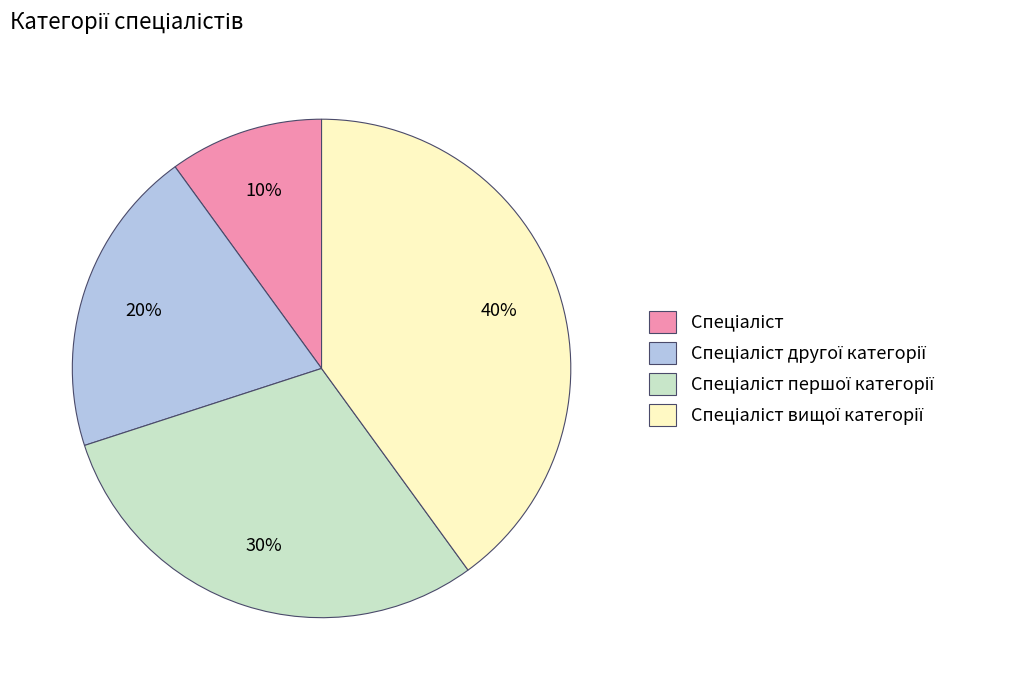

To the nearest percent, what is the difference between the largest and smallest slice percentages?

30%